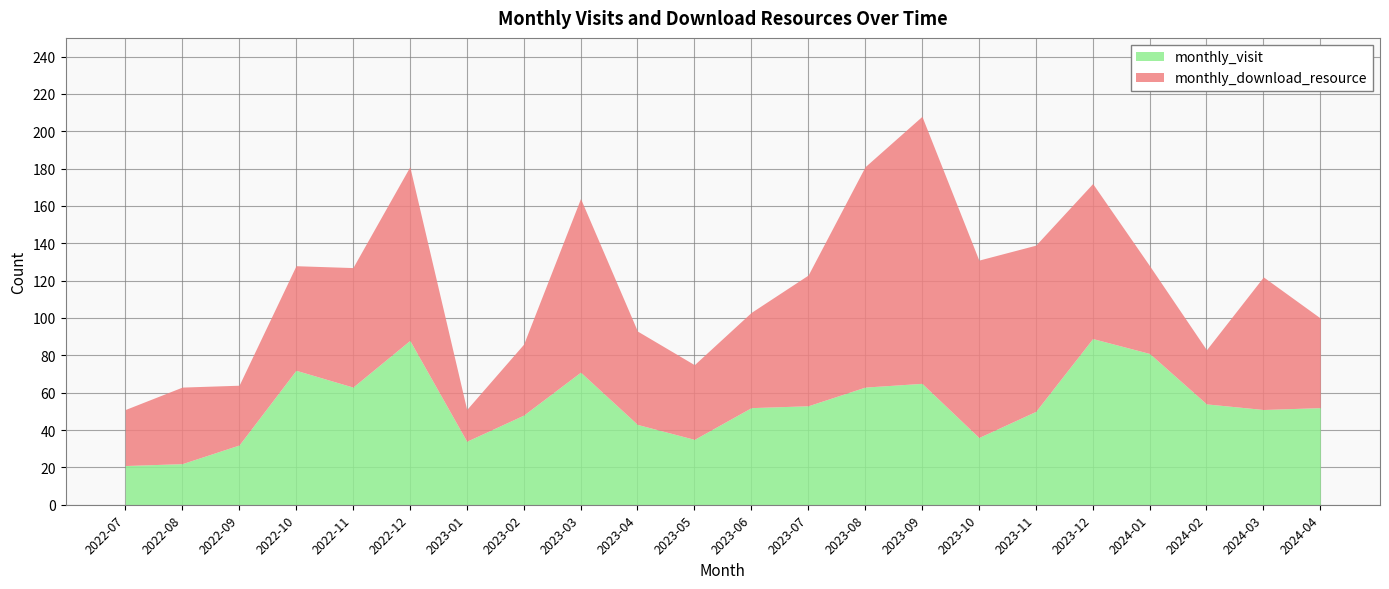

Between 2023-09 and 2024-02, which series saw the biggest shift?

monthly_download_resource